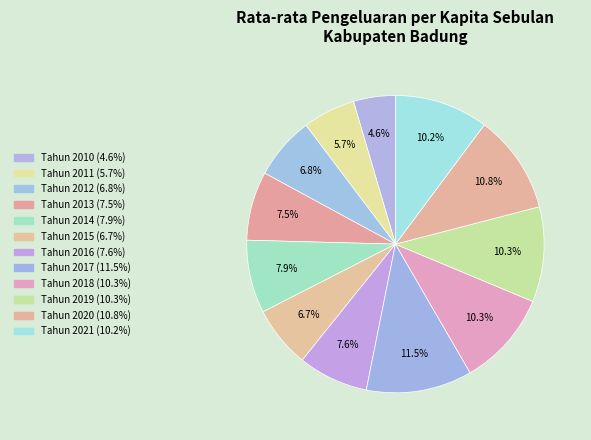

Which category has the biggest portion of the pie?

Tahun 2017